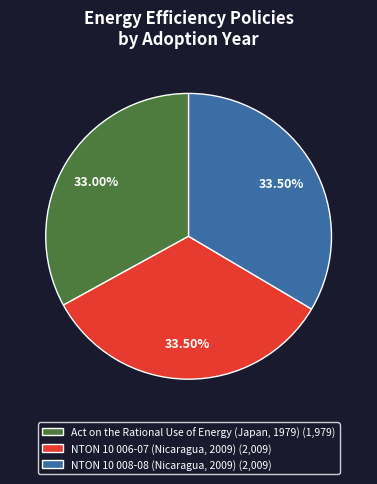

Is there any slice that represents more than half of the pie?

No